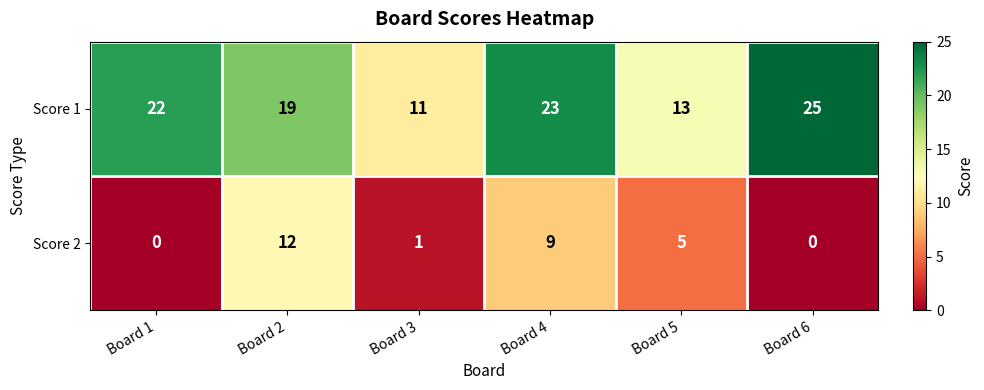

How many values in Score 2 are above zero?

4